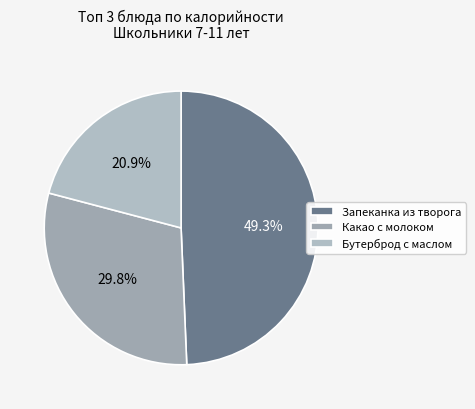

To the nearest percent, what is the difference between the largest and smallest slice percentages?

28%